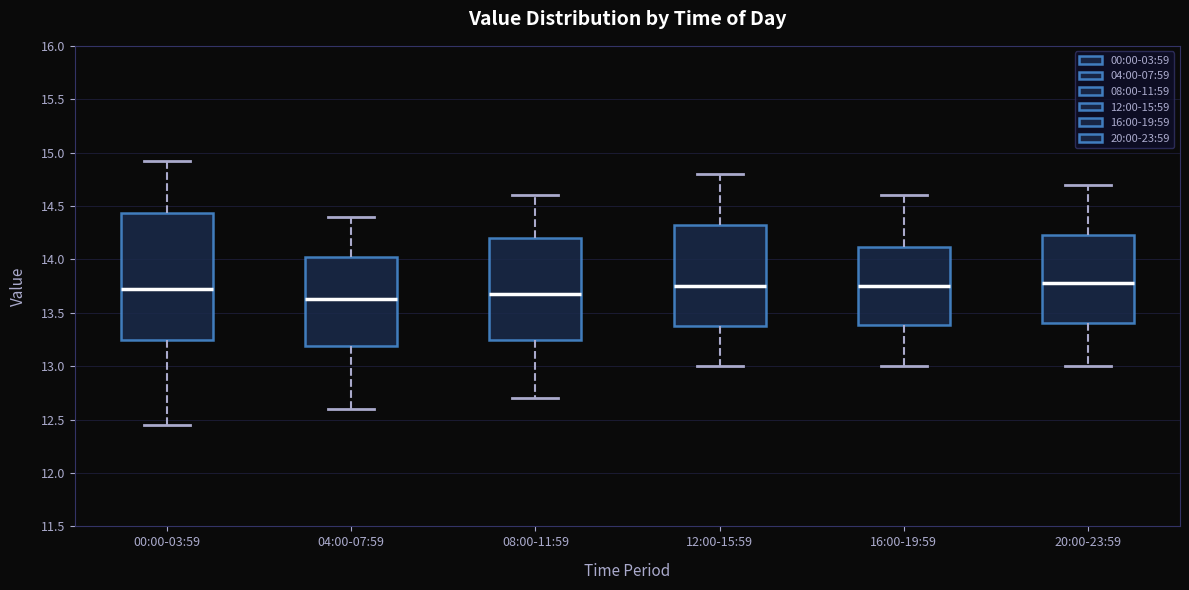

Reading left to right, transcribe this box plot: for each box, give where its median line is, the range the box spans, and where its two whiskers end, as read against the y-axis. The values are not printed on the chart, so give them approximately, as read against the axis.

00:00-03:59: median 13.70, box 13.25 to 14.45, whiskers 12.45 to 14.90
04:00-07:59: median 13.65, box 13.20 to 14.00, whiskers 12.60 to 14.40
08:00-11:59: median 13.70, box 13.25 to 14.20, whiskers 12.70 to 14.60
12:00-15:59: median 13.75, box 13.40 to 14.35, whiskers 13.00 to 14.80
16:00-19:59: median 13.75, box 13.40 to 14.10, whiskers 13.00 to 14.60
20:00-23:59: median 13.80, box 13.40 to 14.25, whiskers 13.00 to 14.70